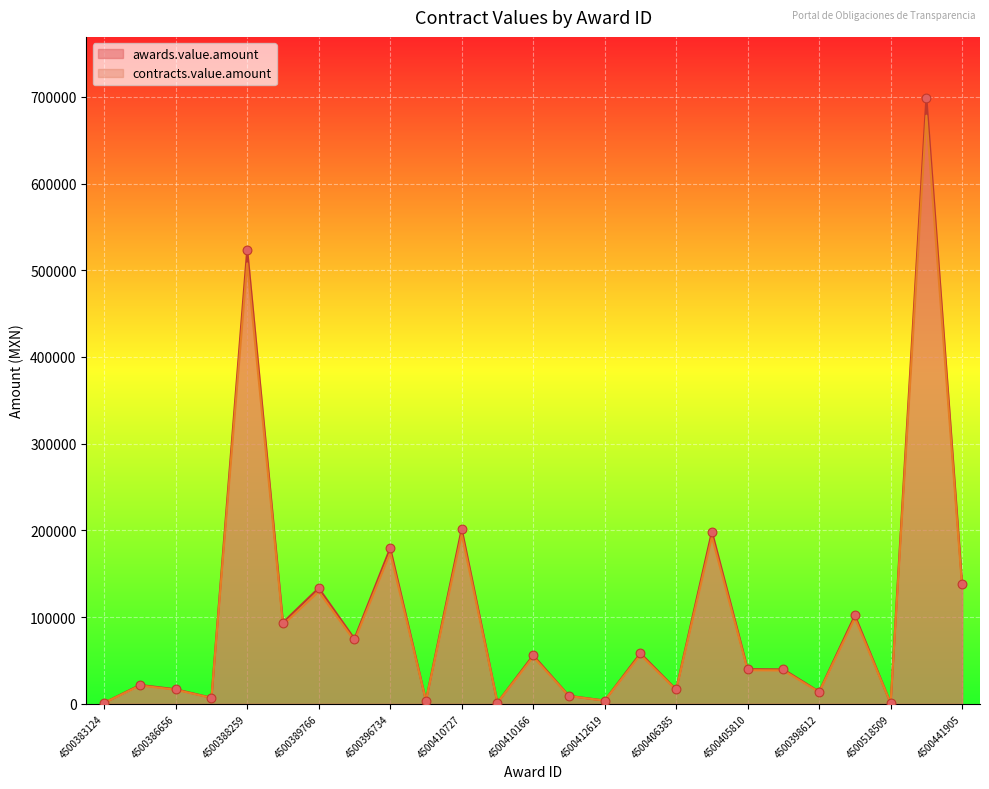

Which series has the largest Y range (max minus min)?

awards.value.amount